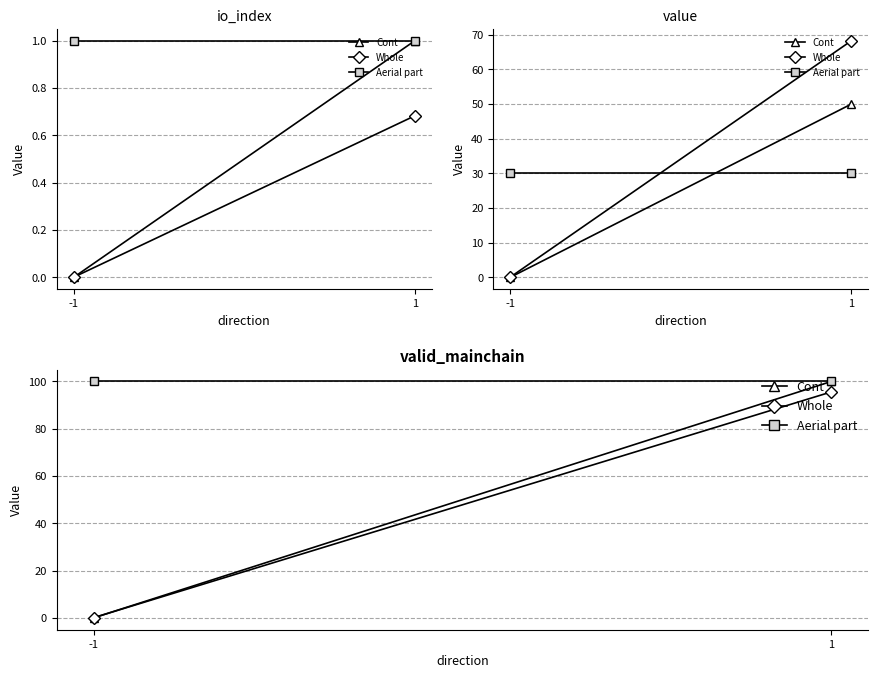

List the series in order of their peak value, highest first.

Cont, Aerial part, Whole